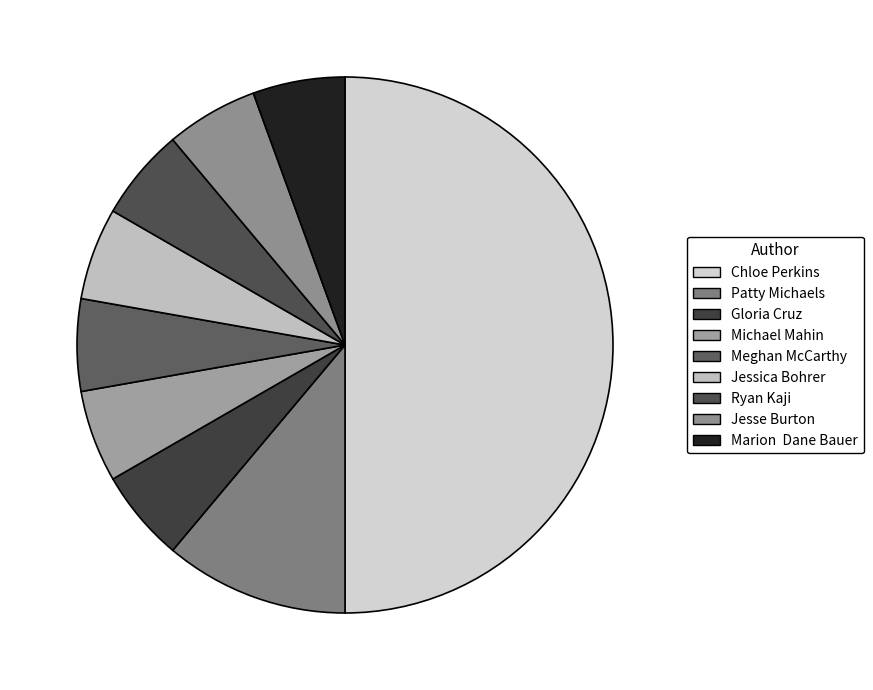

Combined, do Jessica Bohrer and Meghan McCarthy account for over 50%?

No